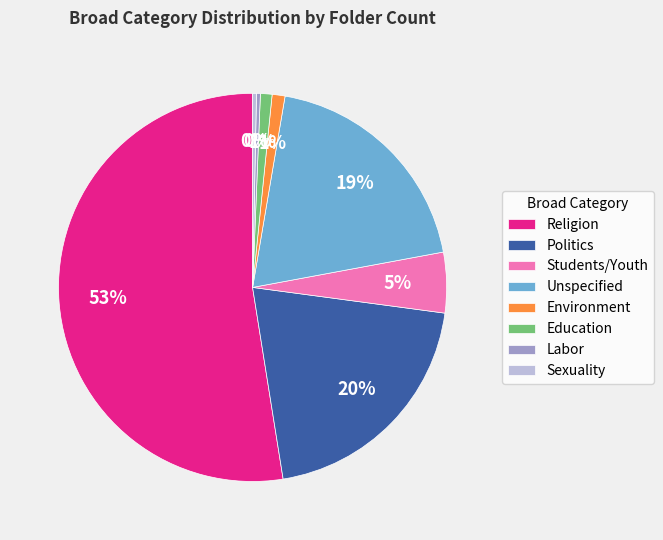

Between Sexuality and Environment, which is larger?

Environment